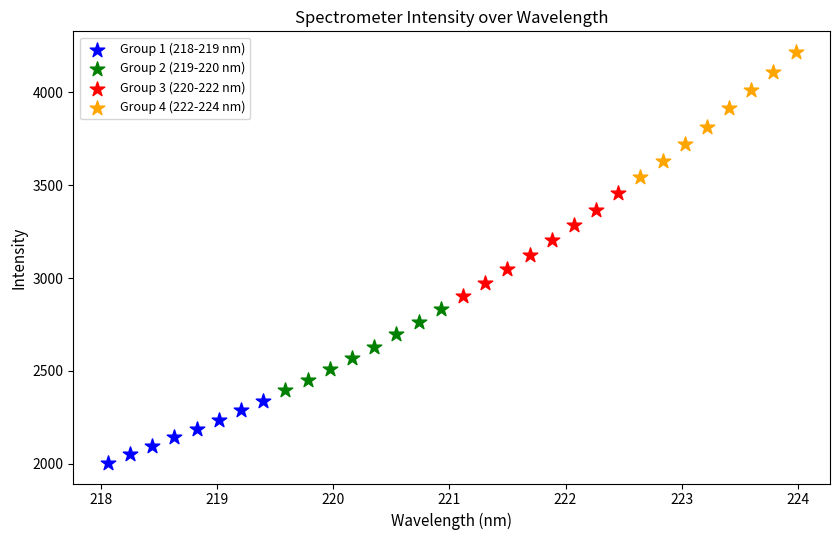

What are all the series names shown in the legend?

Group 1 (218-219 nm), Group 2 (219-220 nm), Group 3 (220-222 nm), Group 4 (222-224 nm)